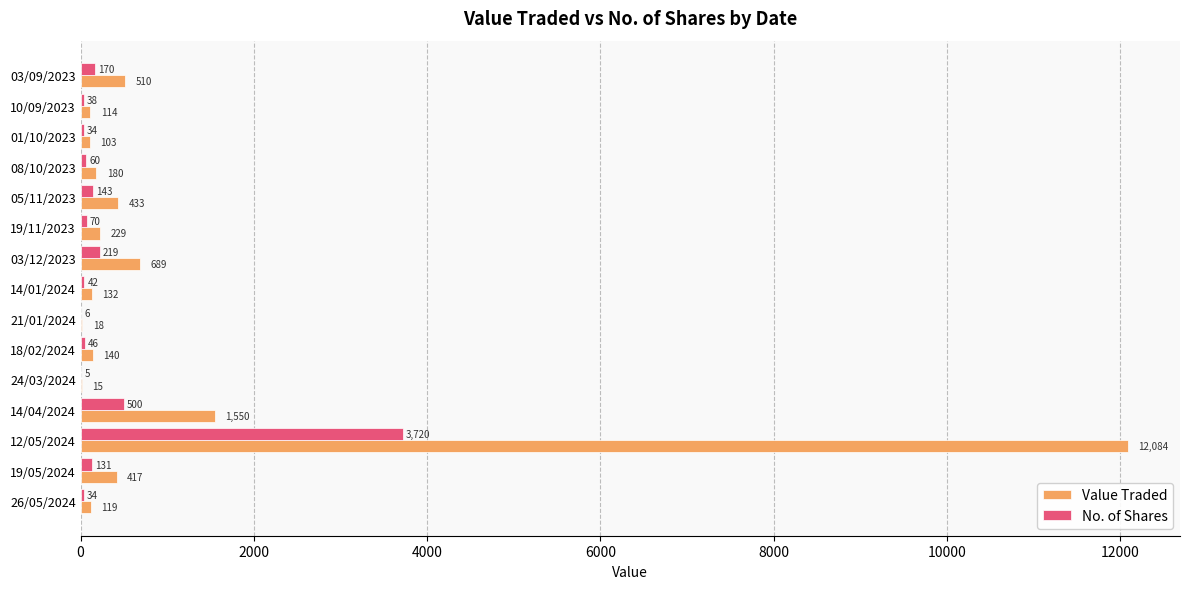

Which label corresponds to the largest value in the chart?

12/05/2024